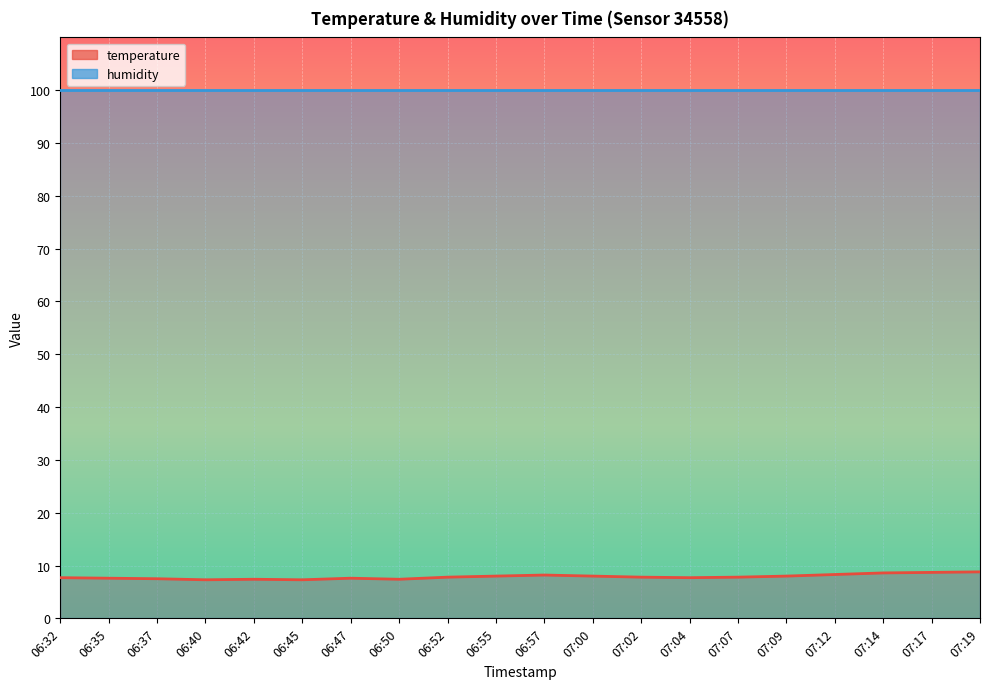

What value does the data have at 06:50?

7.4